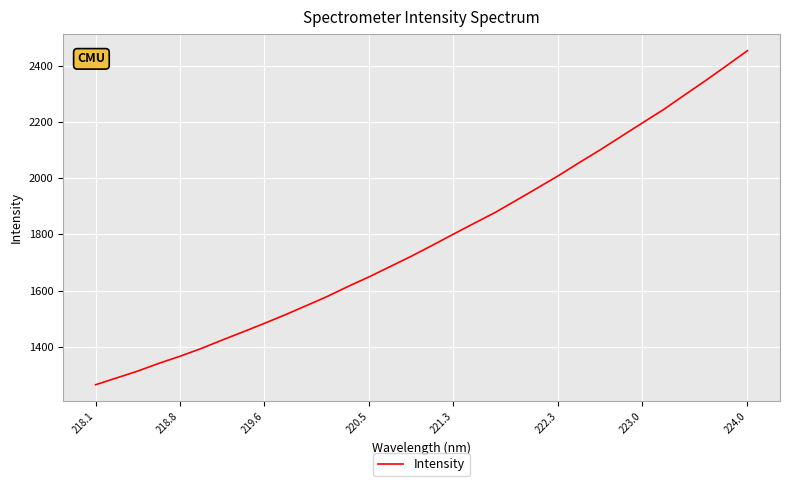

Is this an area chart (filled region under the line)?

No